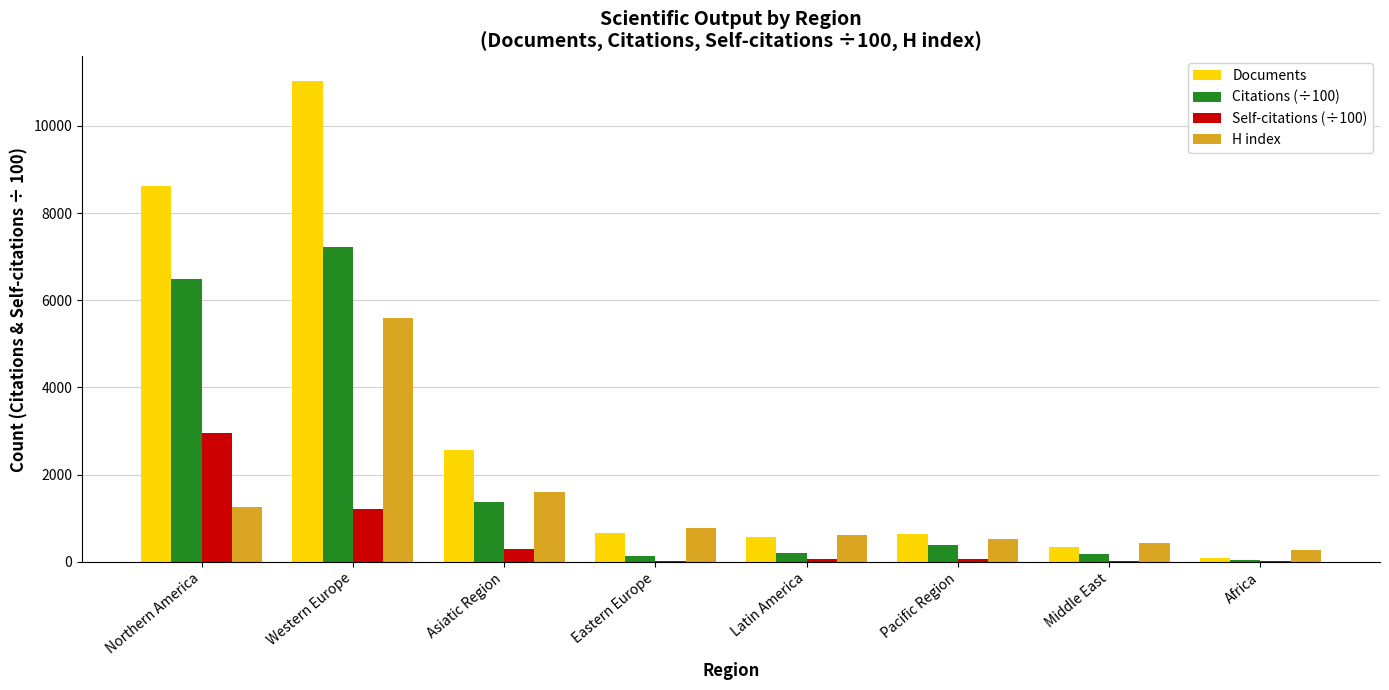

Where is Self-citations (÷100) nearest to the value 1480?

Western Europe